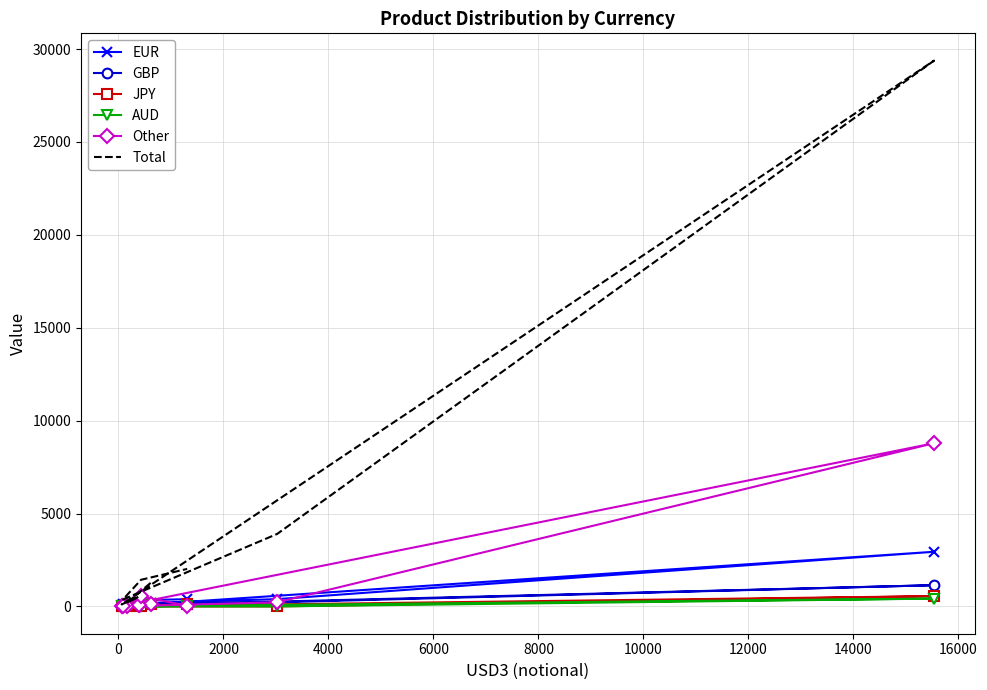

At 12000, list the series in order from largest to smallest.

Total, Other, EUR, GBP, AUD, JPY